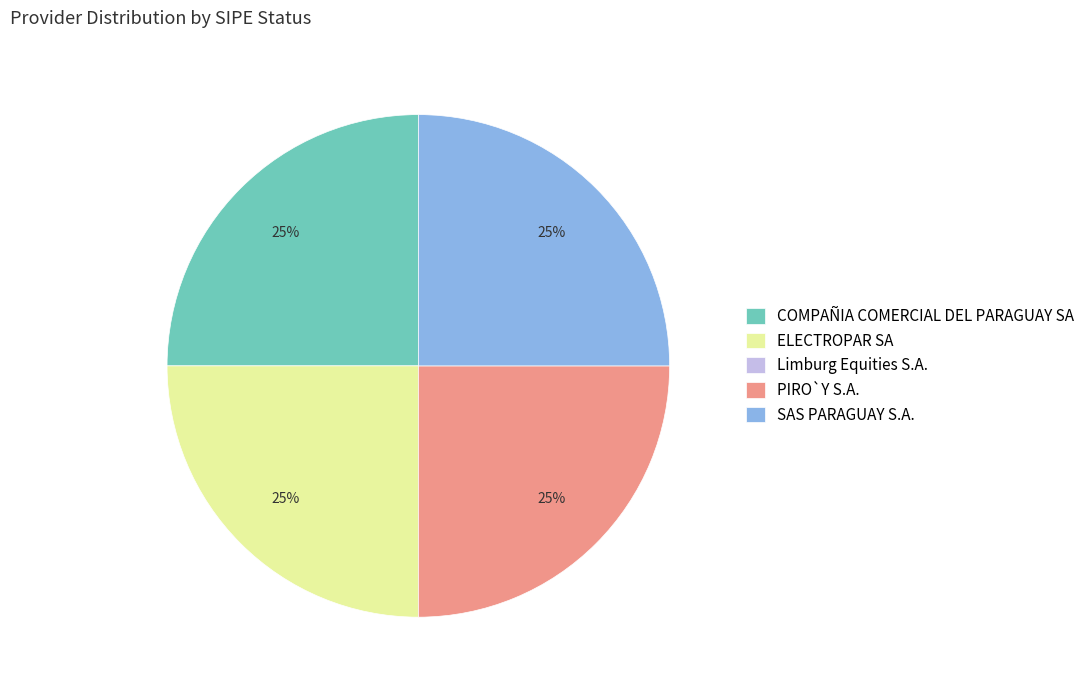

The ELECTROPAR SA slice represents 12% of the pie. True or false?

False